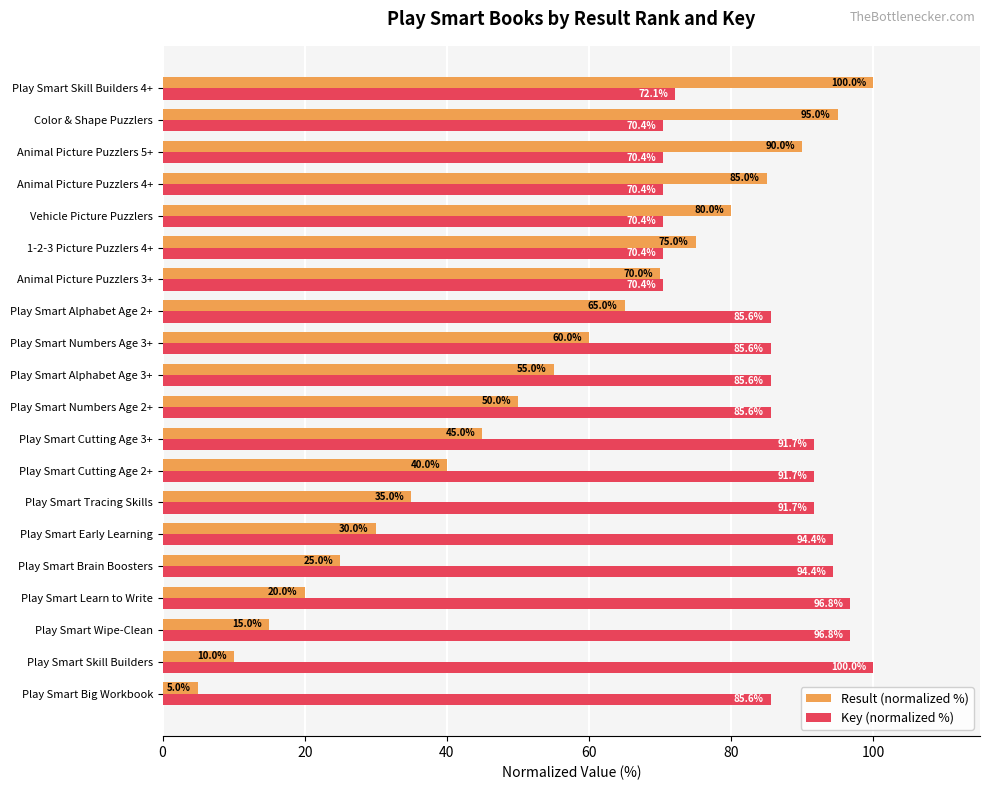

What is the average value of the Key (normalized %) series?

84.0